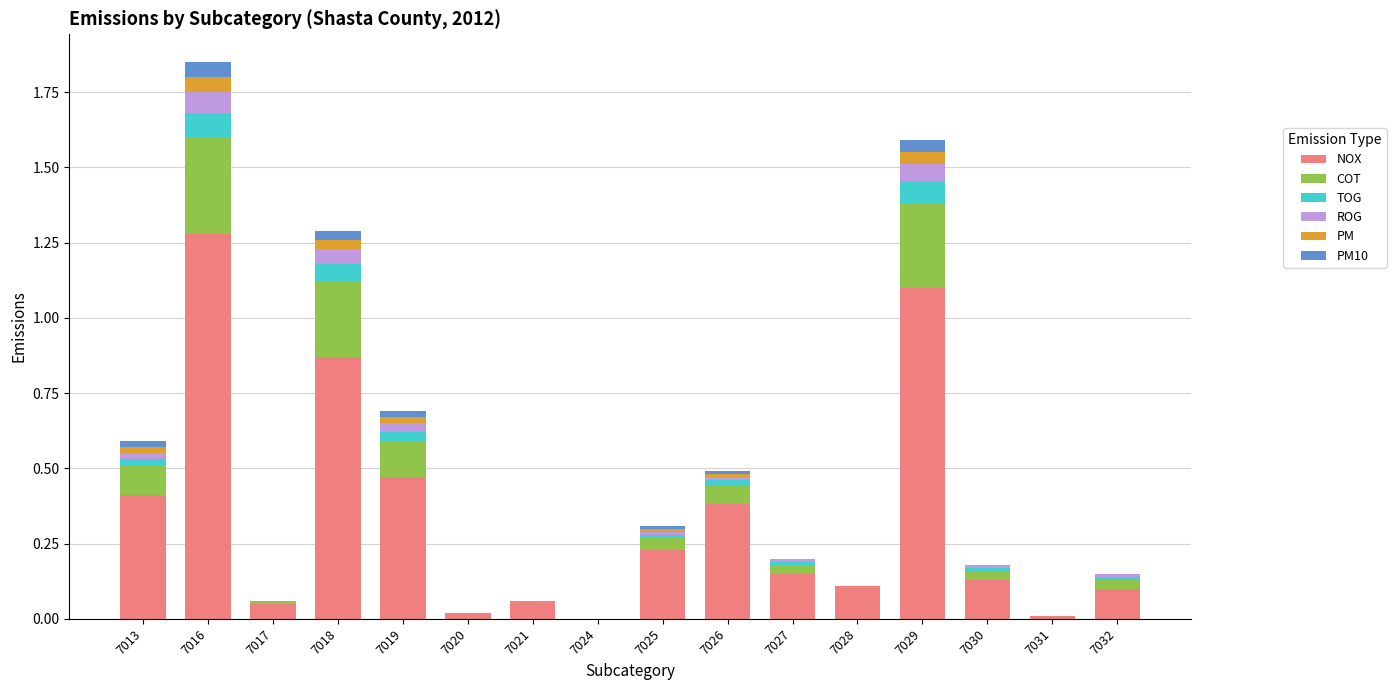

True or false: NOX has a value of 0.3 at 7018.

False